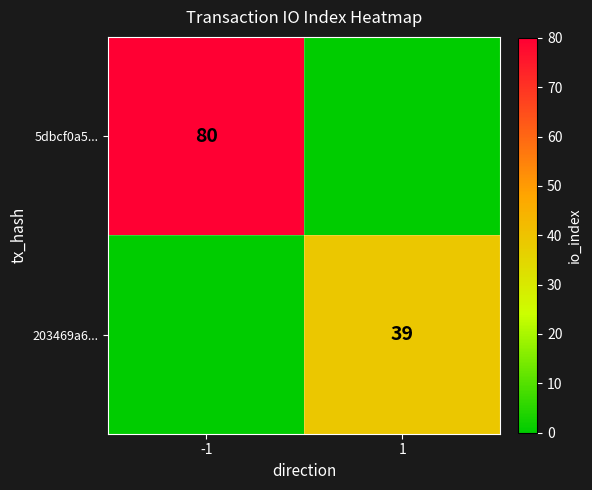

The value of 5dbcf0a5... at -1 is 49. True or false?

False